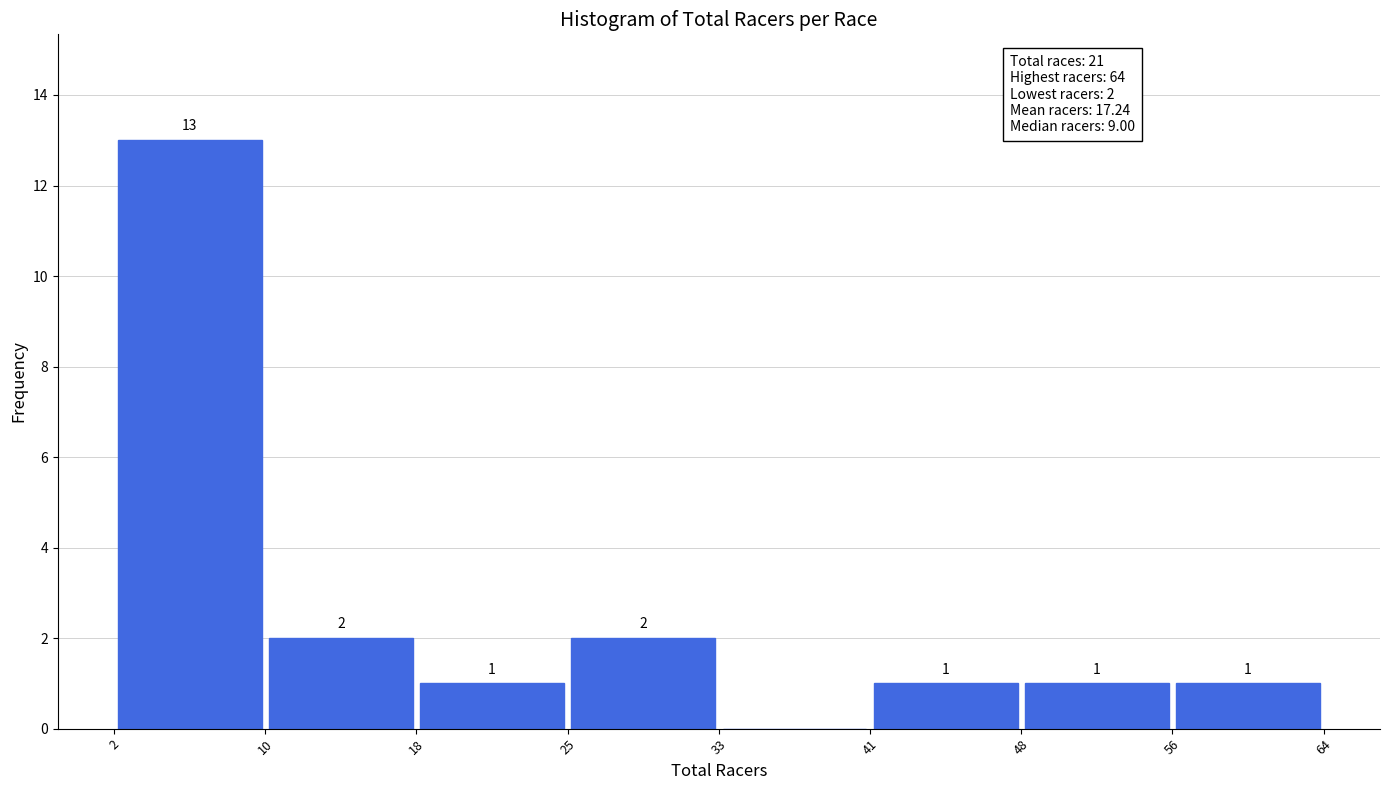

Which range on the x-axis has the tallest bar?

2 to 10